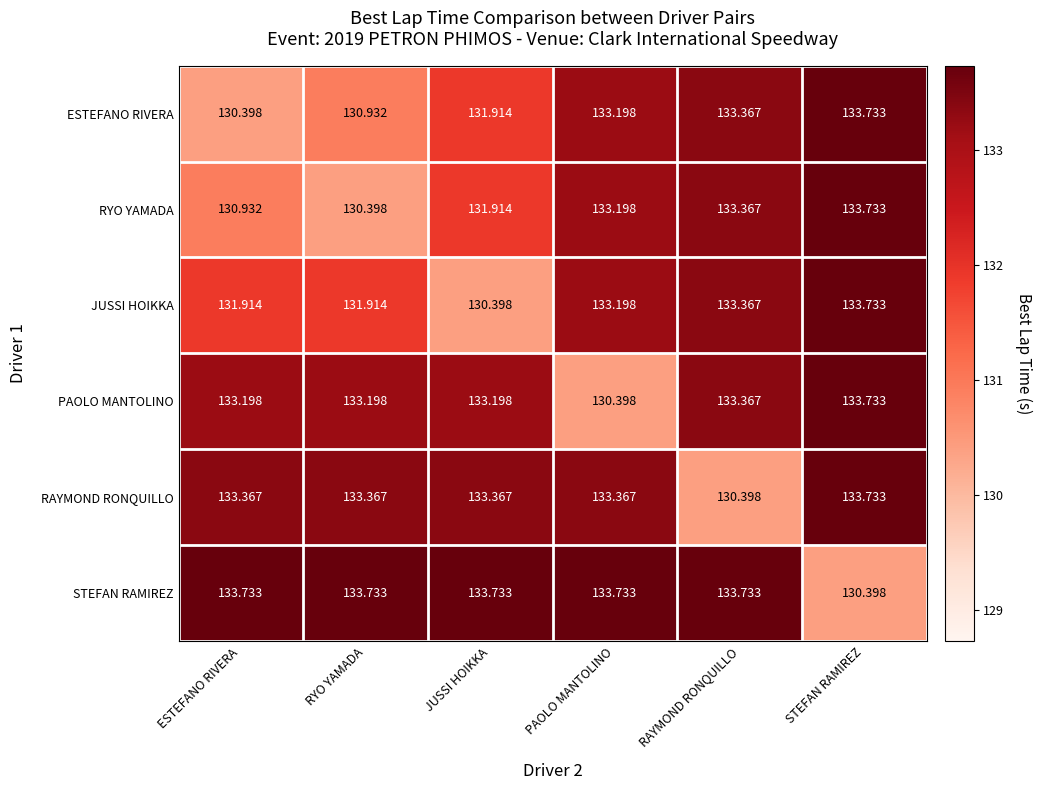

At which label is ESTEFANO RIVERA closest to 132?

JUSSI HOIKKA